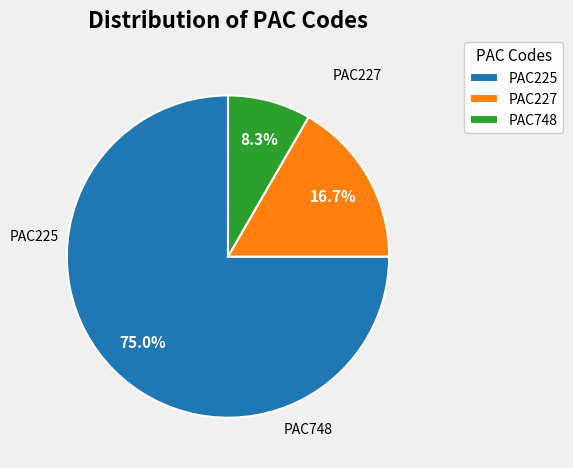

Which category accounts for the majority?

PAC225